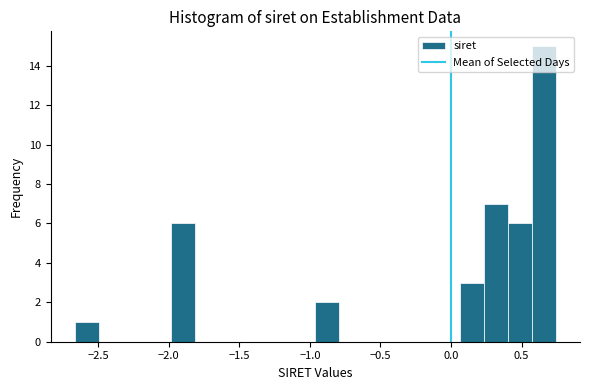

Around what value on the x-axis is the tallest bar? Give the approximate position of its centre, as read against the axis.

0.65